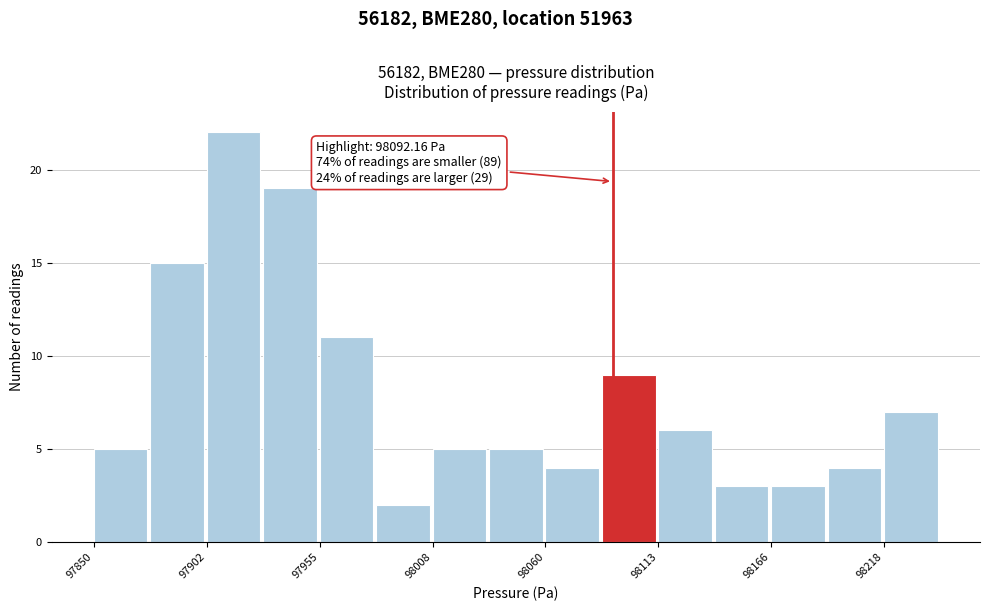

Read against the x-axis, roughly where is the centre of the tallest bar?

97920